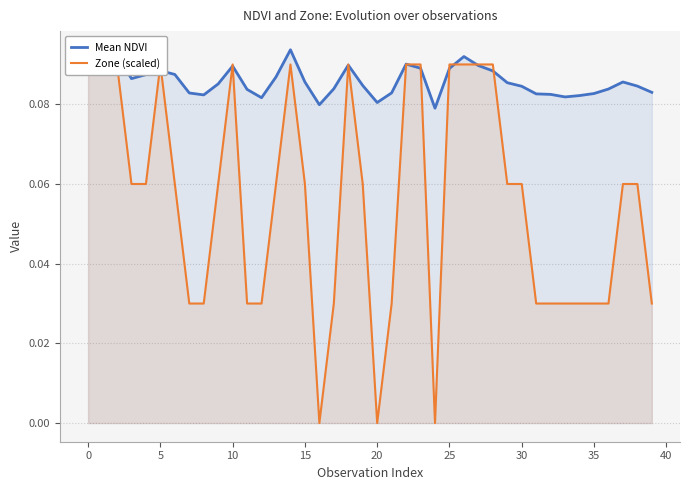

Between 16 and 25, which series saw the biggest shift?

Zone (scaled)